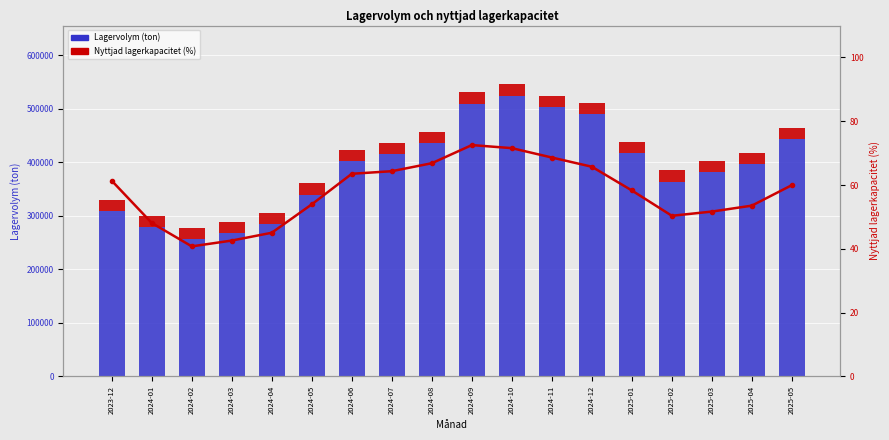

Count the number of categories in the chart.

18